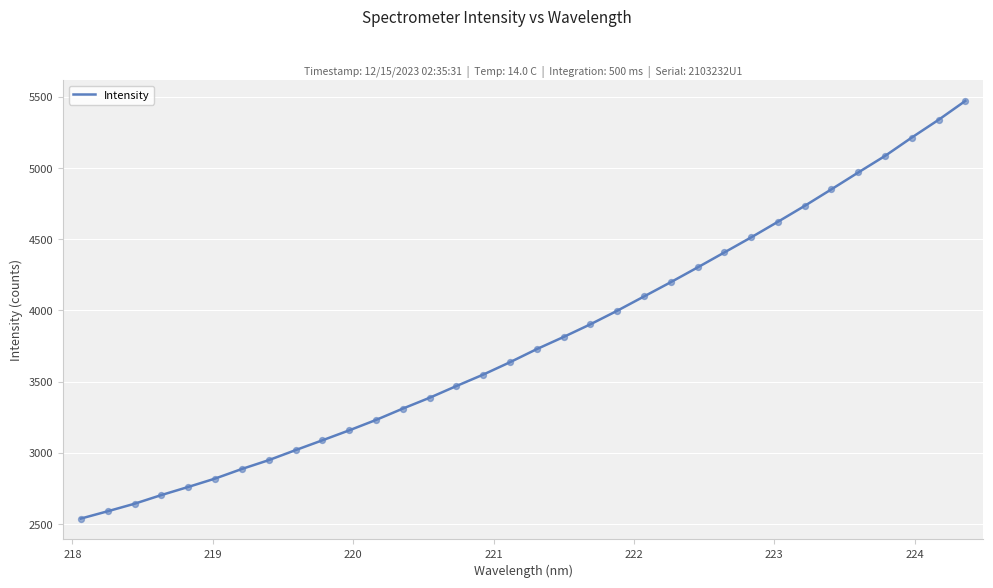

What is the difference between the maximum and minimum values?

2933.9